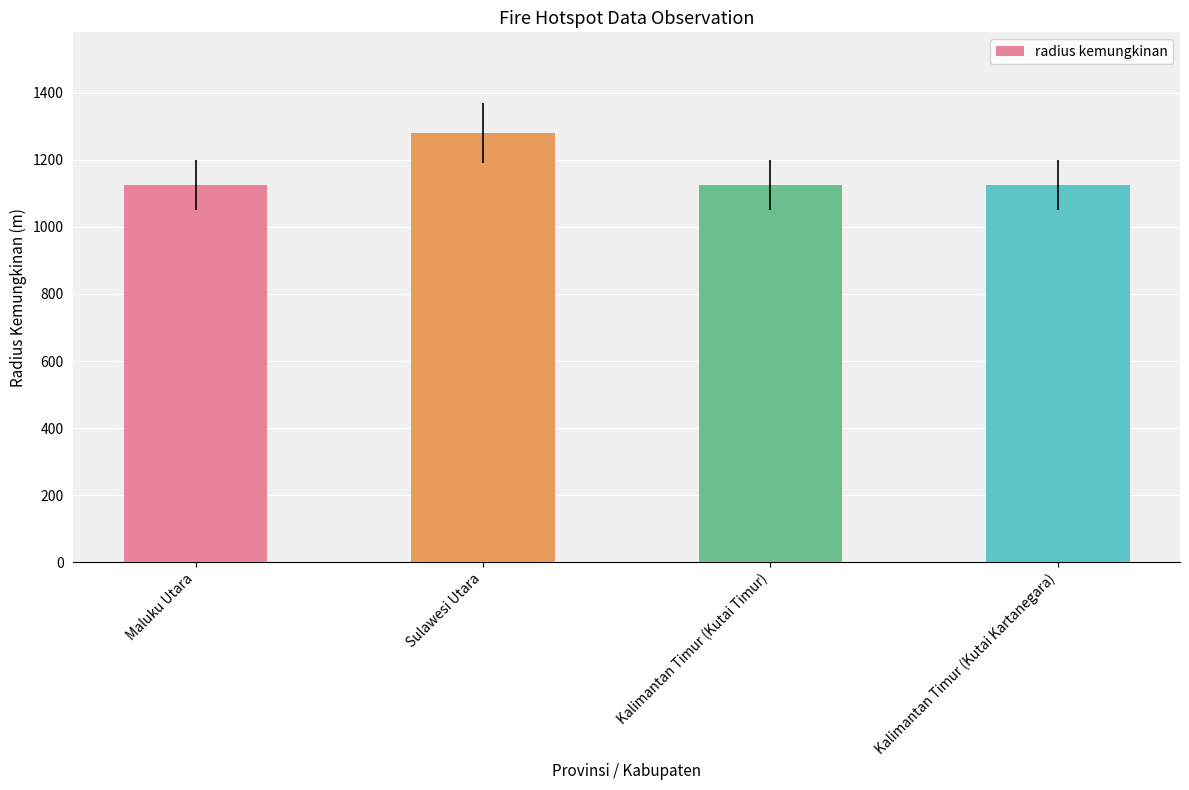

Between Kalimantan Timur (Kutai Kartanegara) and Sulawesi Utara, which is larger?

Sulawesi Utara